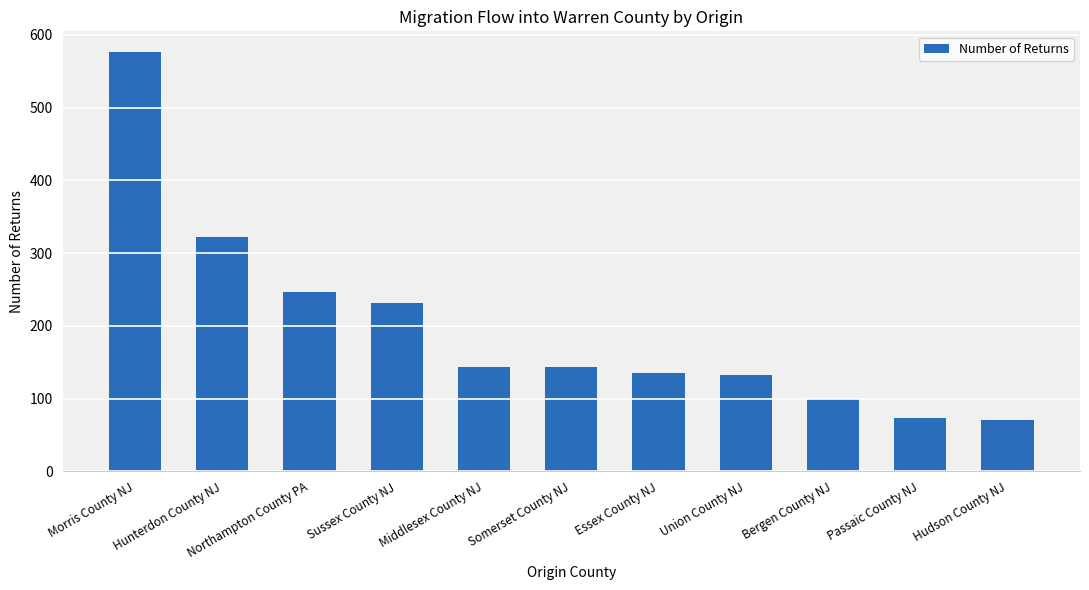

What is the value of the 8th bar from the left?

132